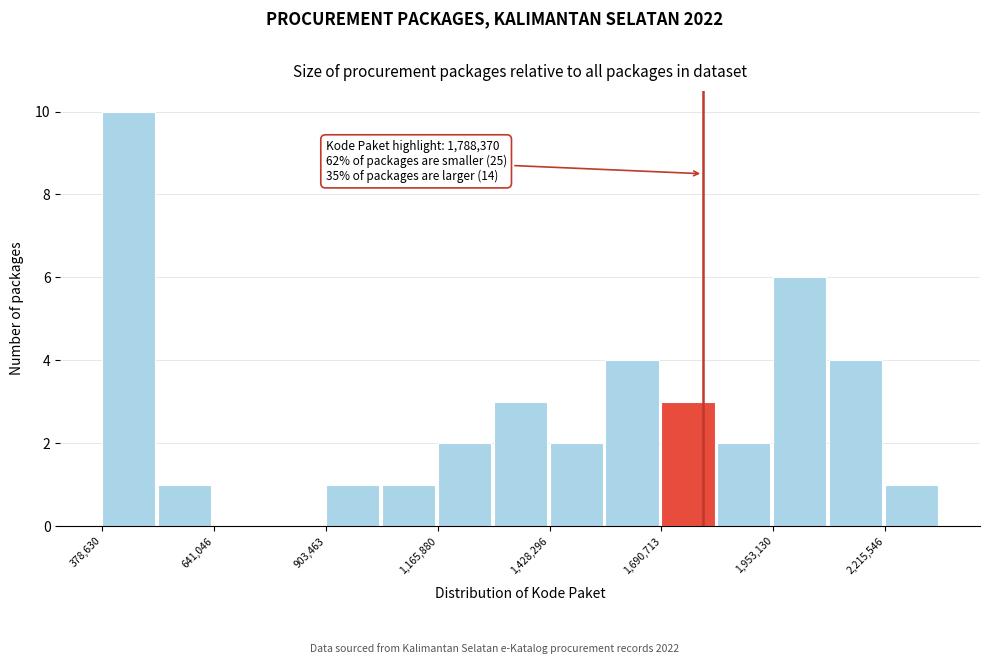

Read against the x-axis, roughly where is the centre of the tallest bar?

450000